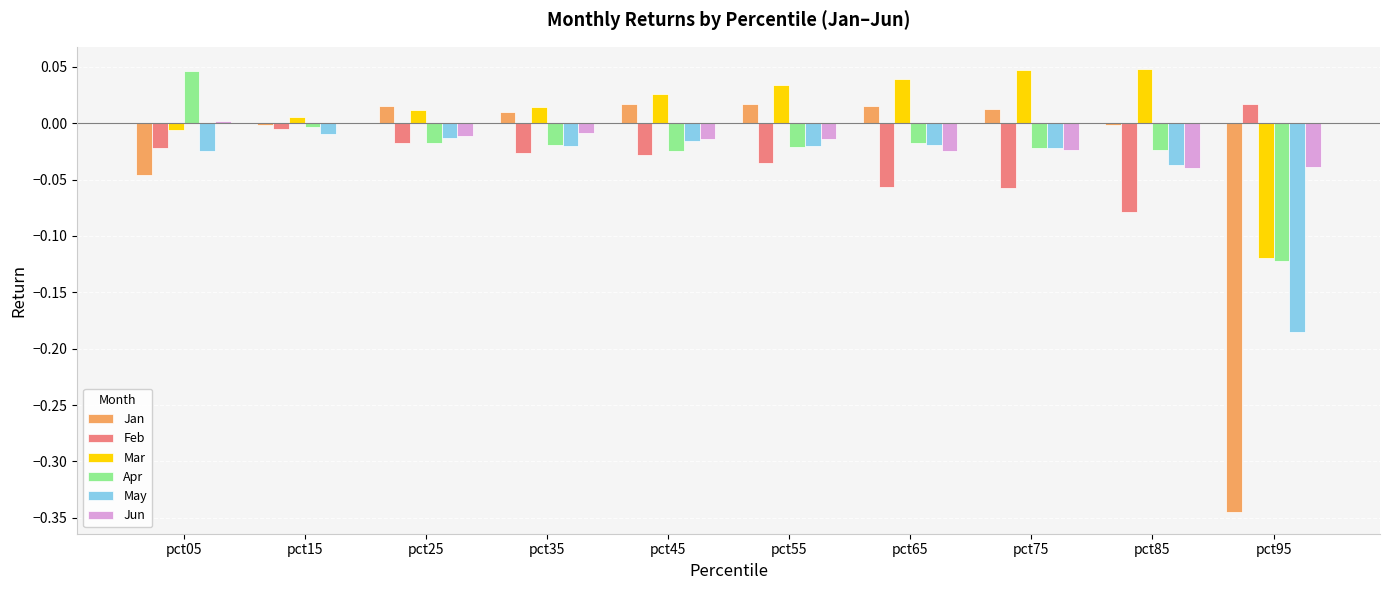

The Mar series shows -0.0 at pct05. True or false?

True